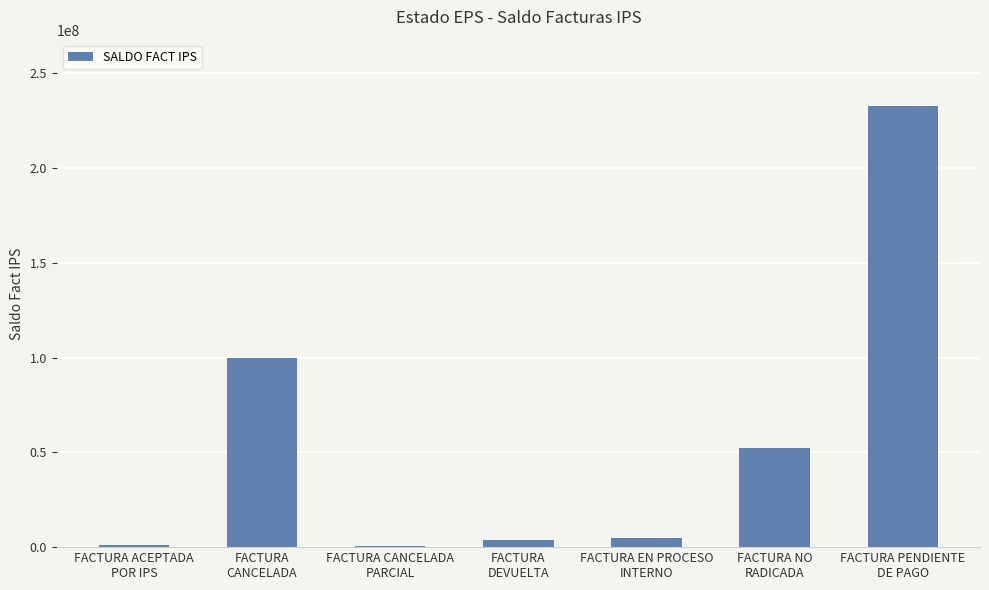

What is the difference between the maximum and minimum values?

231981501